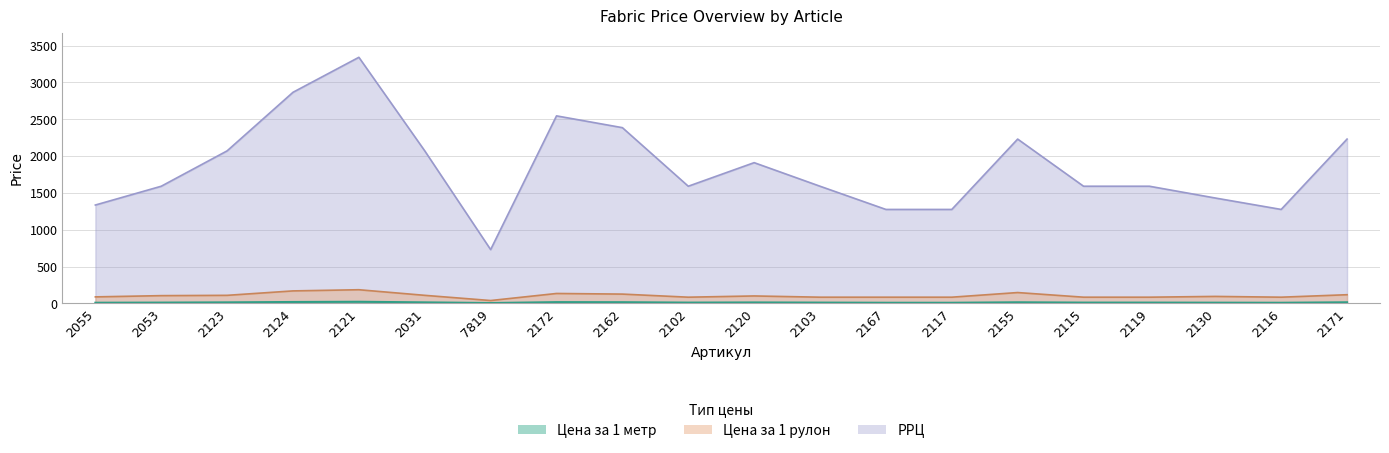

What are all the series names shown in the legend?

Цена за 1 рулон, Цена за 1 метр, РРЦ